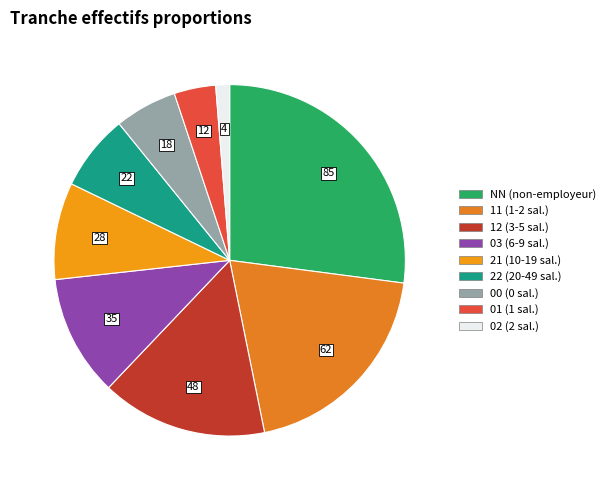

Between 03 and 02, which is larger?

03